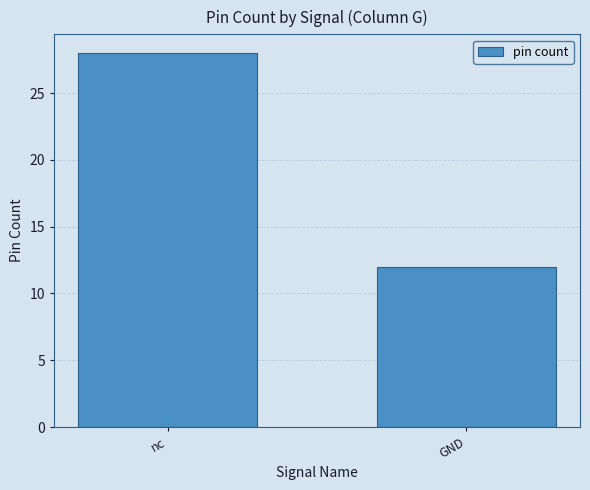

What is the greatest value displayed?

28